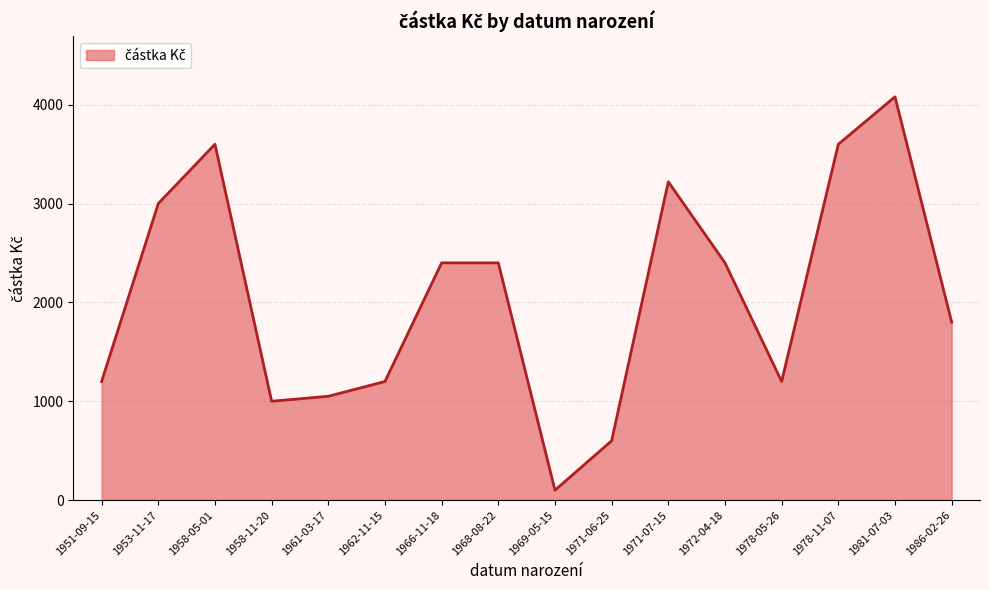

What is the smallest value displayed?

100